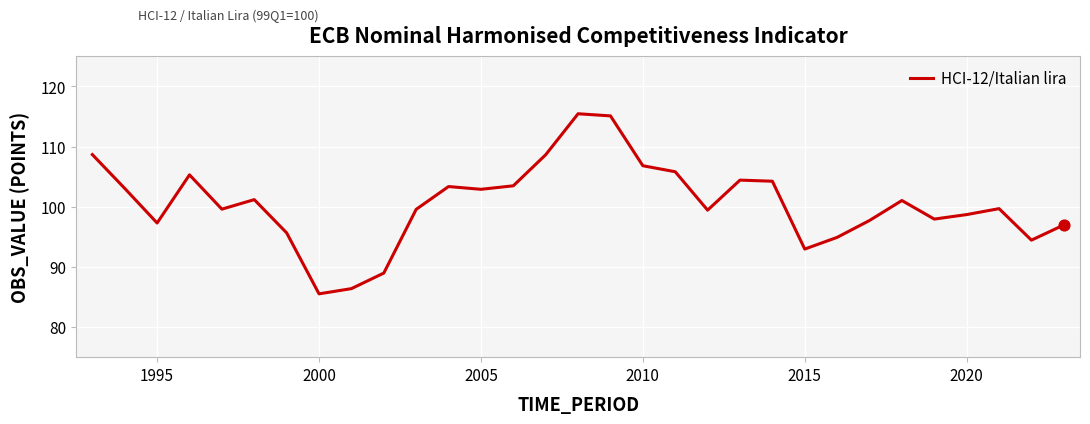

What is the greatest value displayed?

115.5